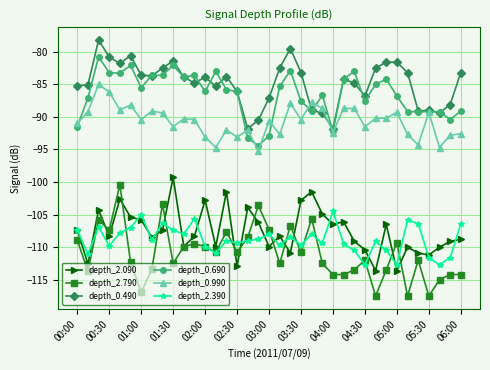

Which series has the largest range (max minus min)?

depth_2.790